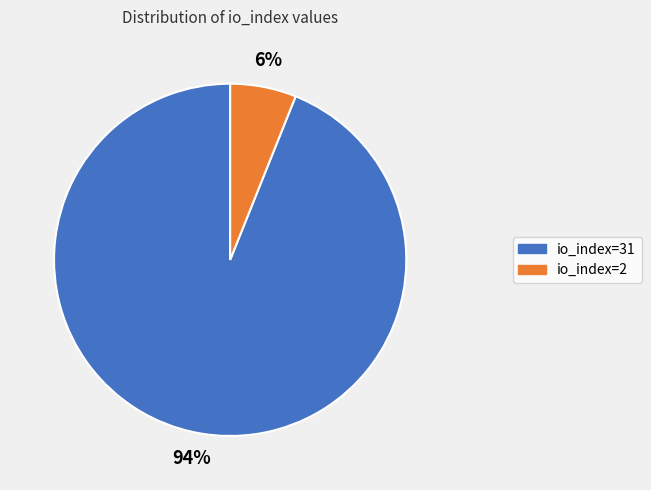

How many segments does this pie chart have?

2